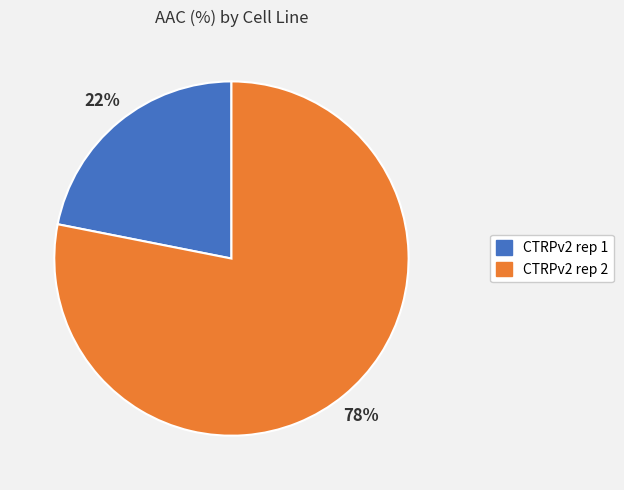

To the nearest percent, what is the difference between the CTRPv2 rep 1 and CTRPv2 rep 2 slice percentages?

56%